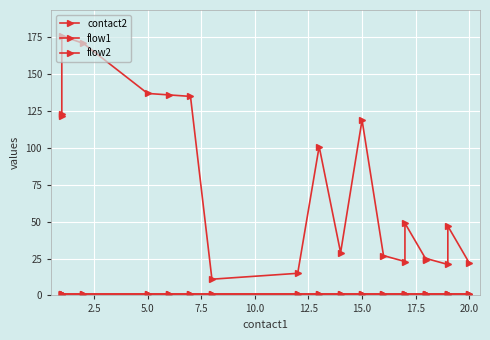

Count the number of categories in the chart.

20